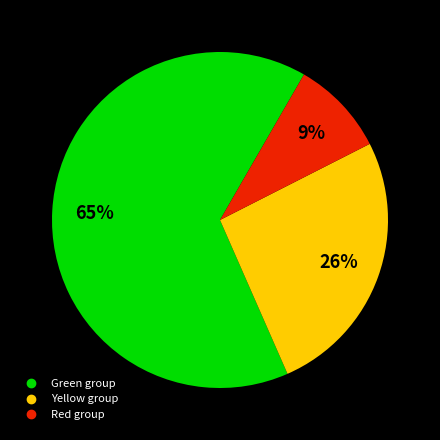

How many slices are in this pie chart?

3